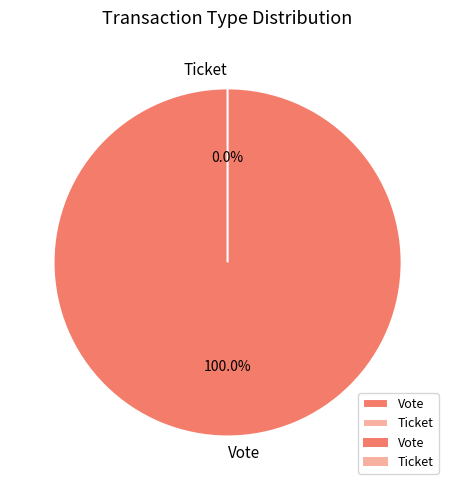

What percentage do Vote and Ticket together represent?

100.0%